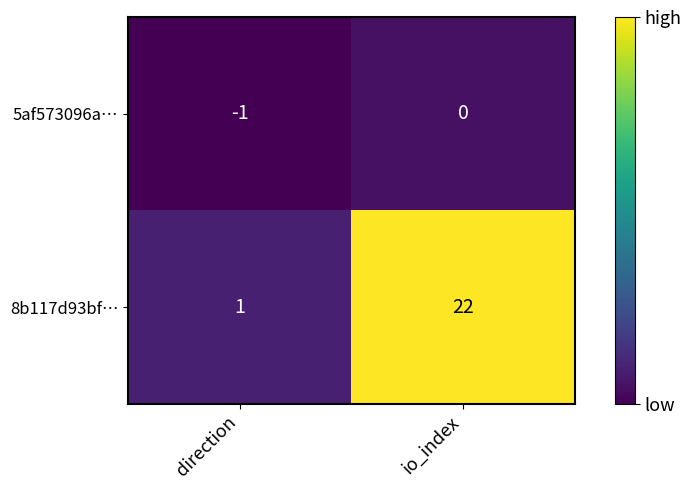

Is it true that 8b117d93bf… equals 0 at direction?

False